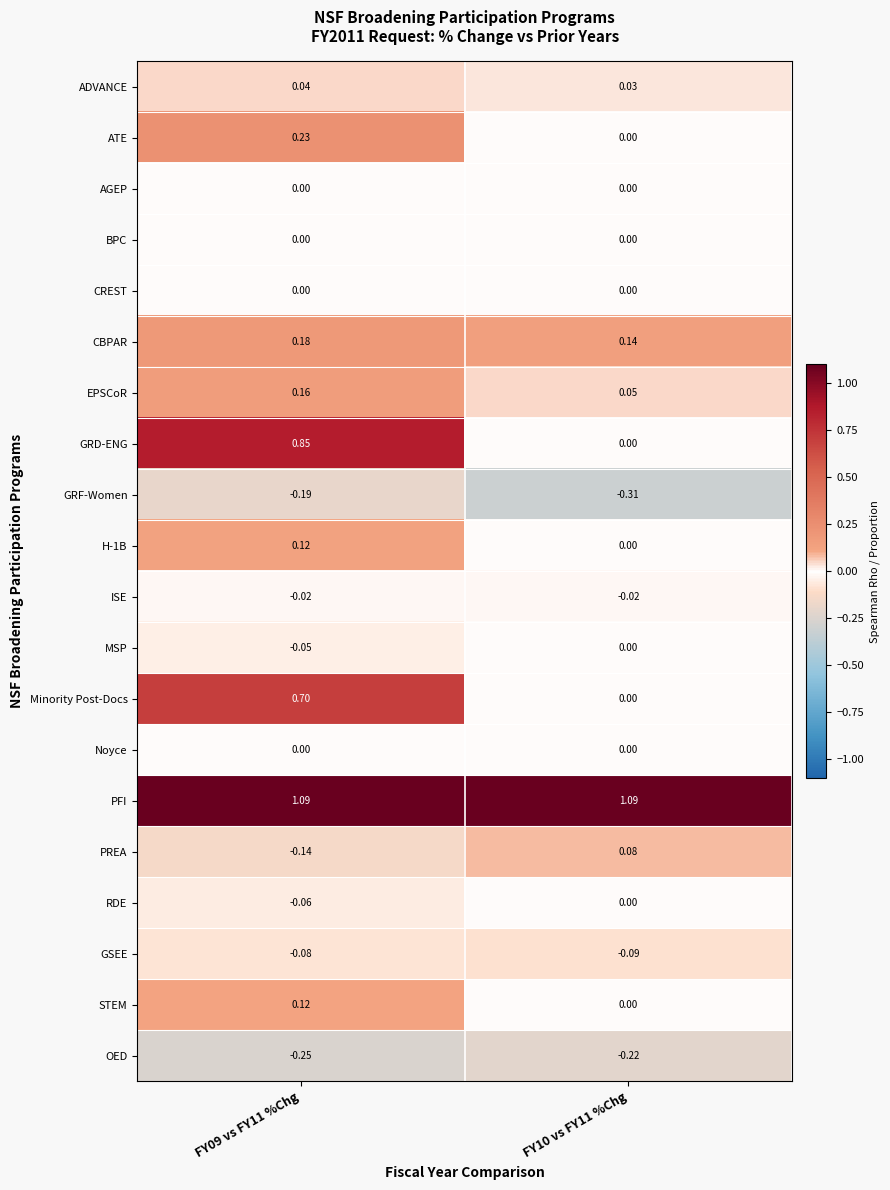

What is the difference between the highest and lowest values at FY09 vs FY11 %Chg?

1.3